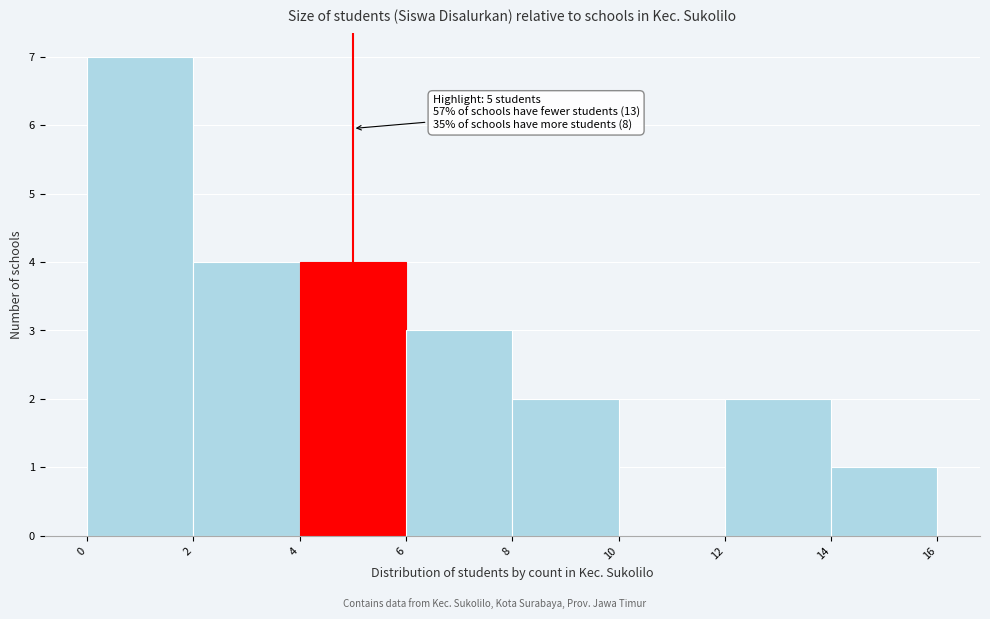

Which range on the x-axis has the tallest bar?

0 to 2